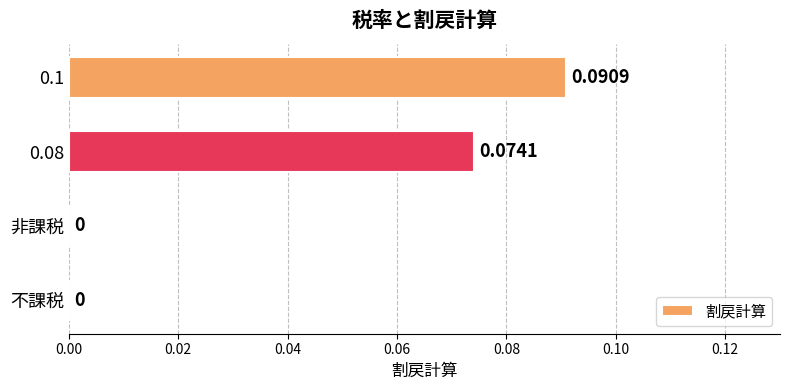

Which has a higher value, 0.08 or 非課税?

0.08